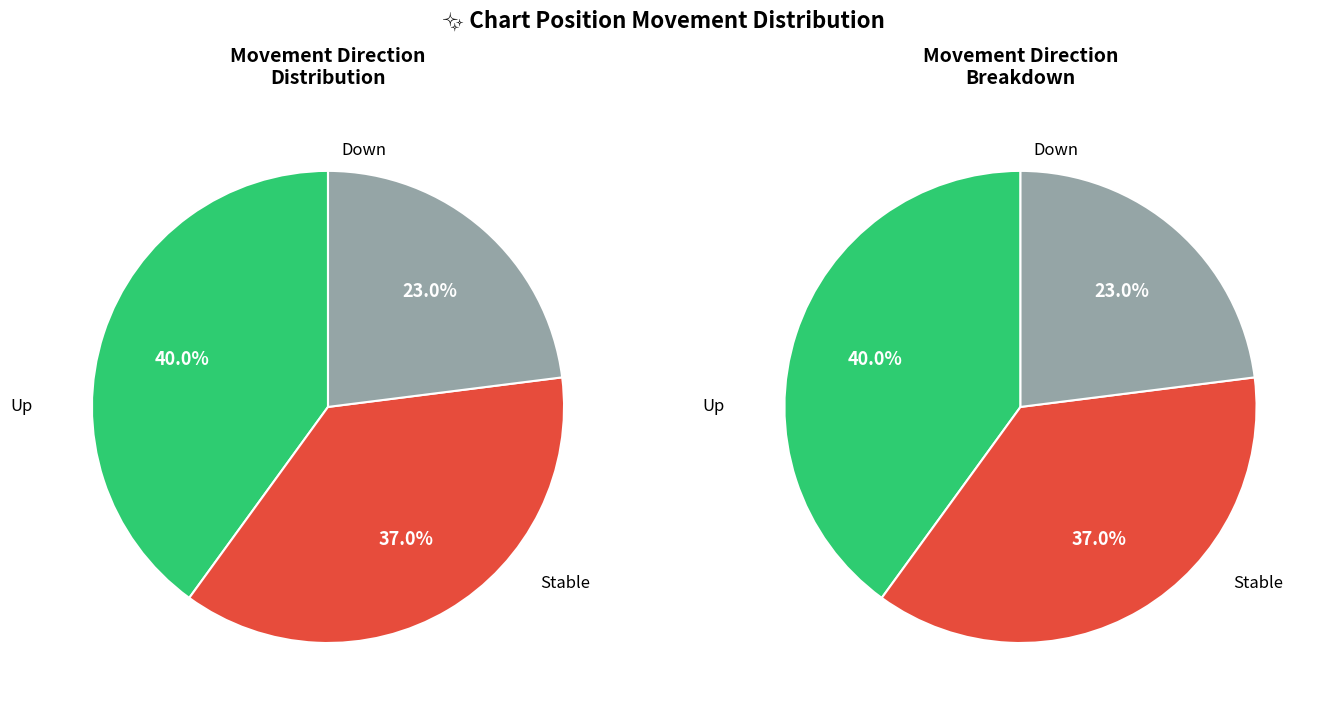

Count the number of slices in the pie.

3